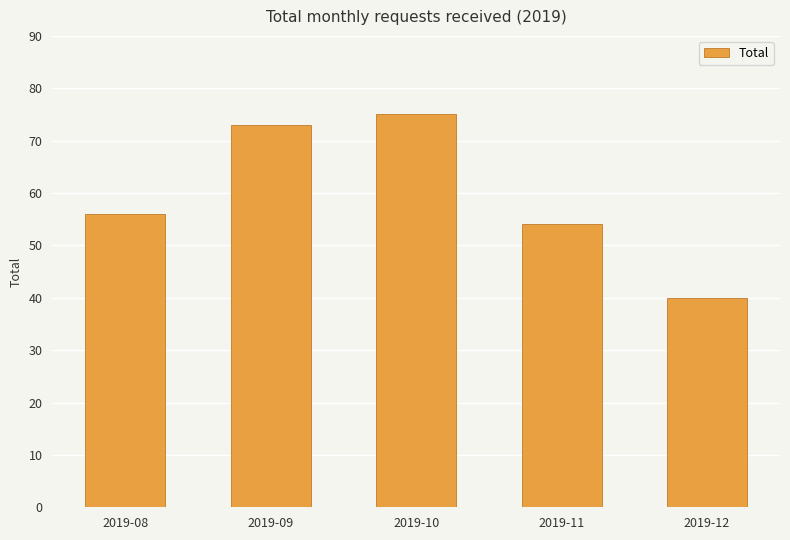

Reading right to left, transcribe all the data shown in this chart.

40	54	75	73	56